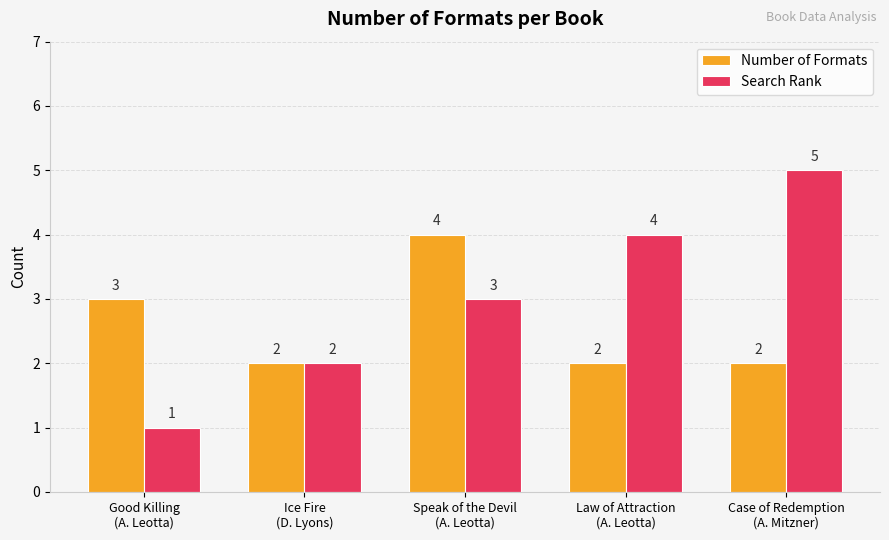

Which series changed the most between Good Killing
(A. Leotta) and Law of Attraction
(A. Leotta)?

Search Rank